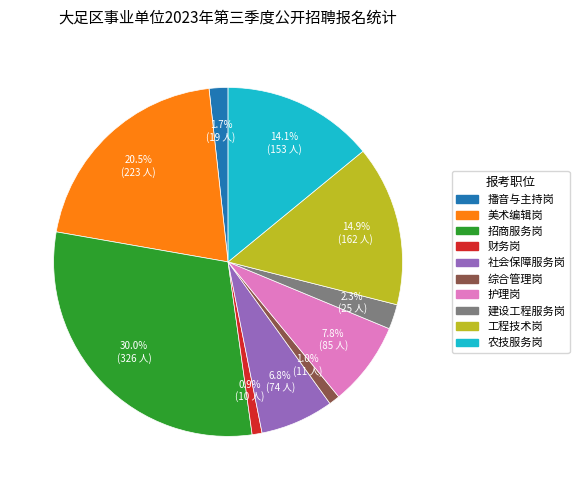

Is there any slice that represents more than half of the pie?

No